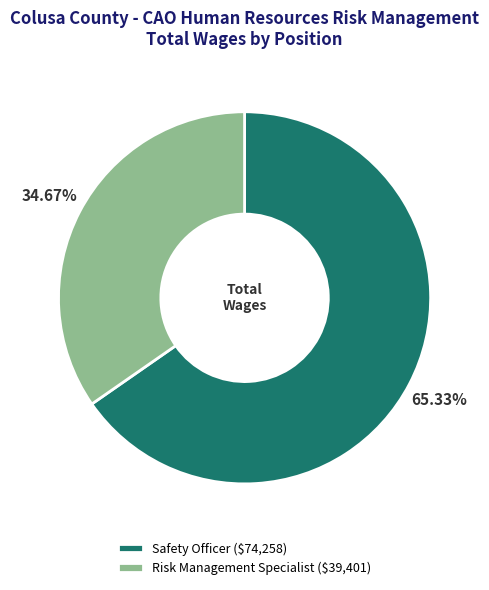

Rank the categories by value from highest to lowest.

Safety Officer, Risk Management Specialist